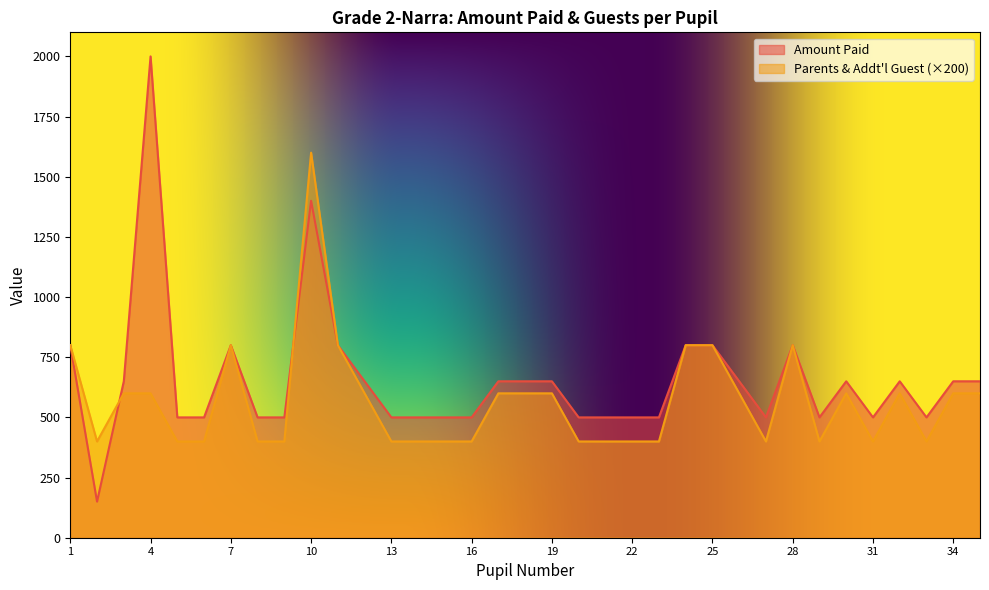

What is the difference between the Amount Paid values at 2 and 13?

350